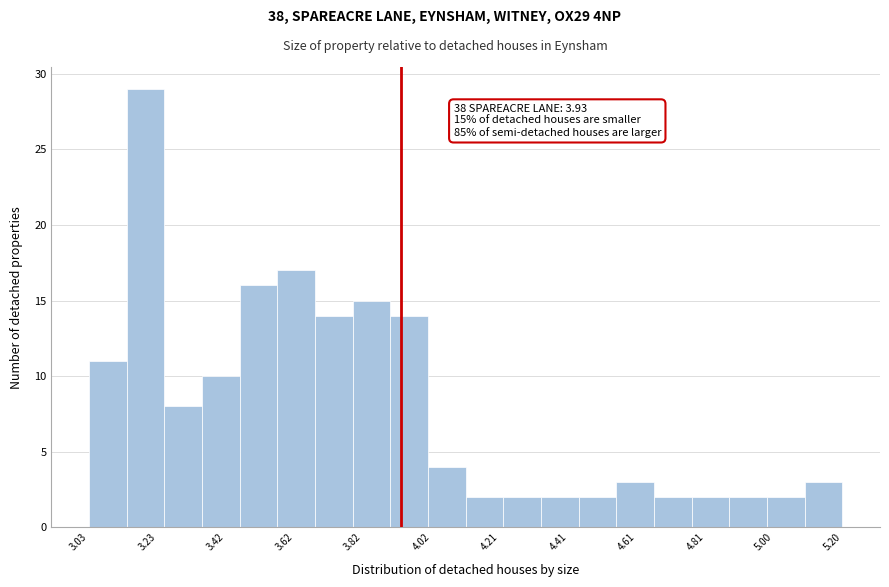

Which range on the x-axis has the tallest bar?

3.14 to 3.24